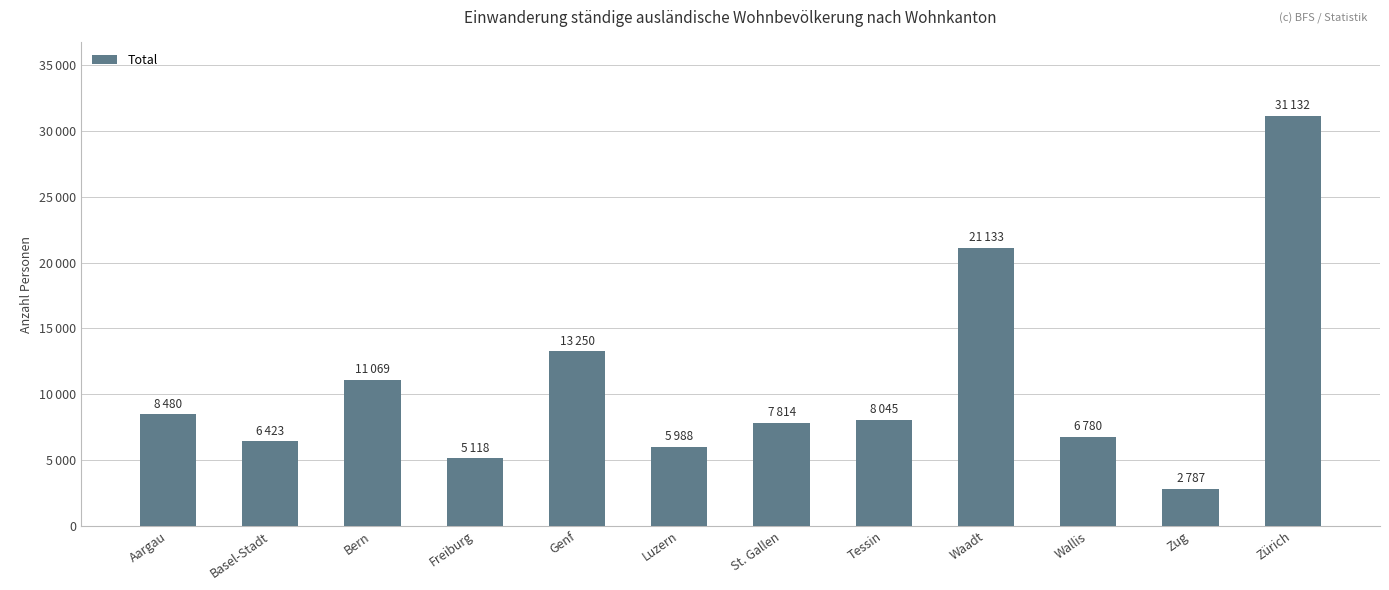

Which has a higher value, Freiburg or Wallis?

Wallis